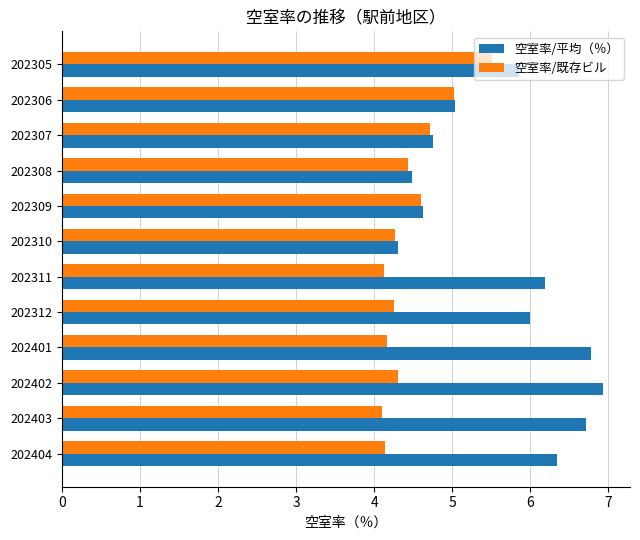

The 空室率/既存ビル series shows 4.3 at 202310. True or false?

True